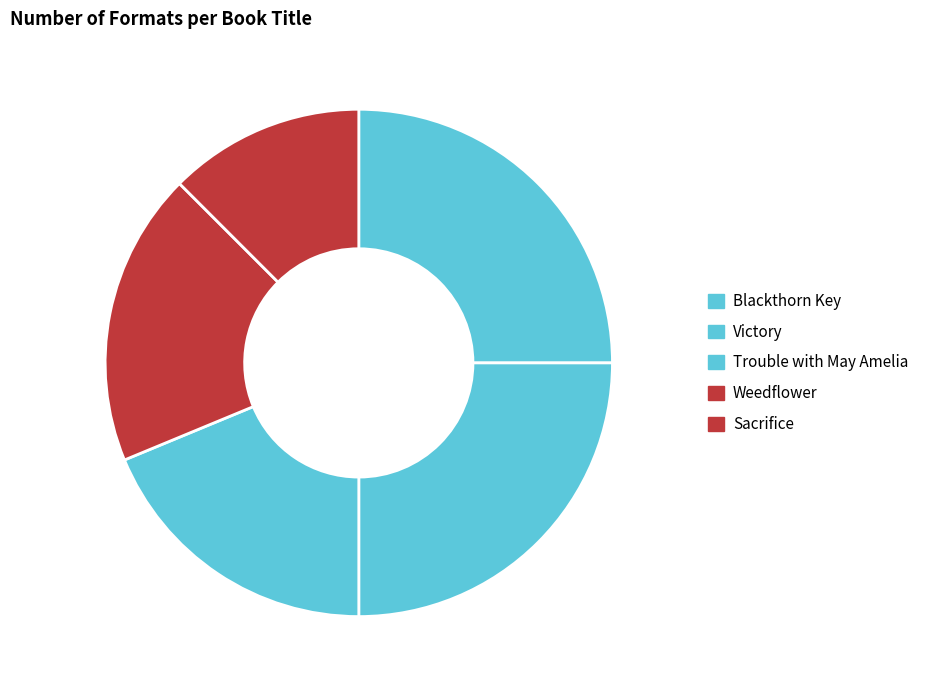

Does Weedflower represent more than half of the total?

No